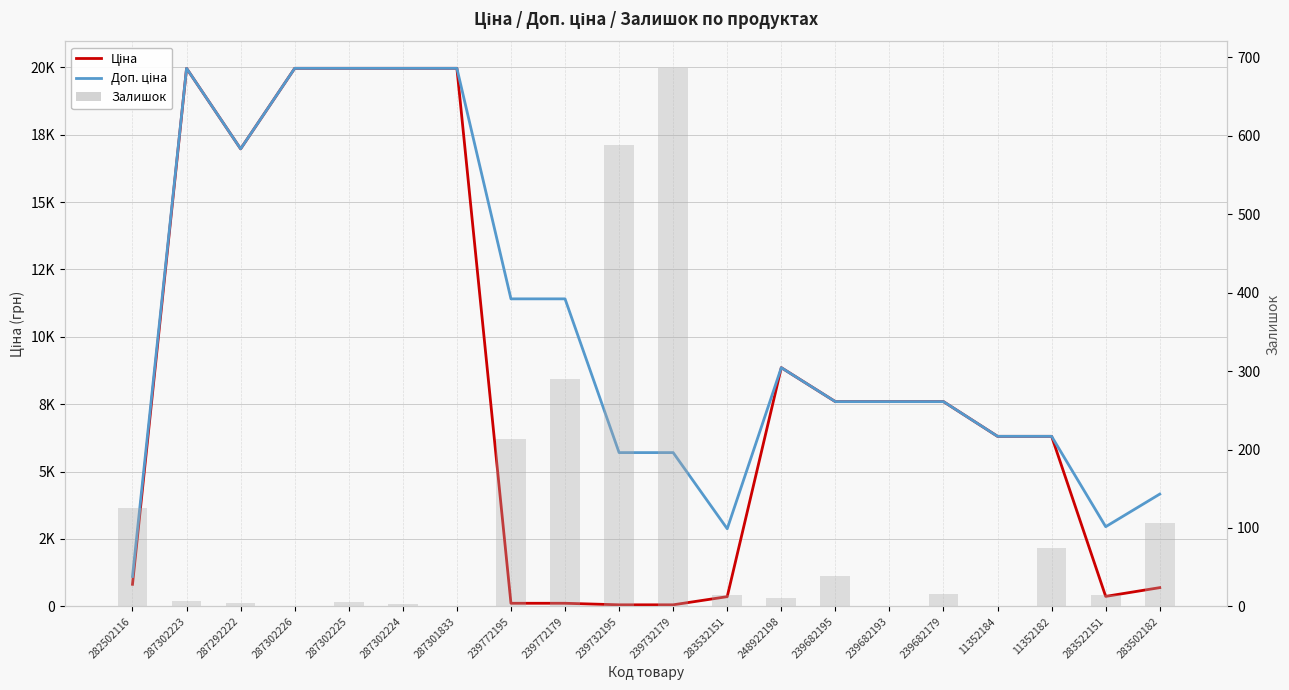

How many data points in Ціна are above 7596?

10